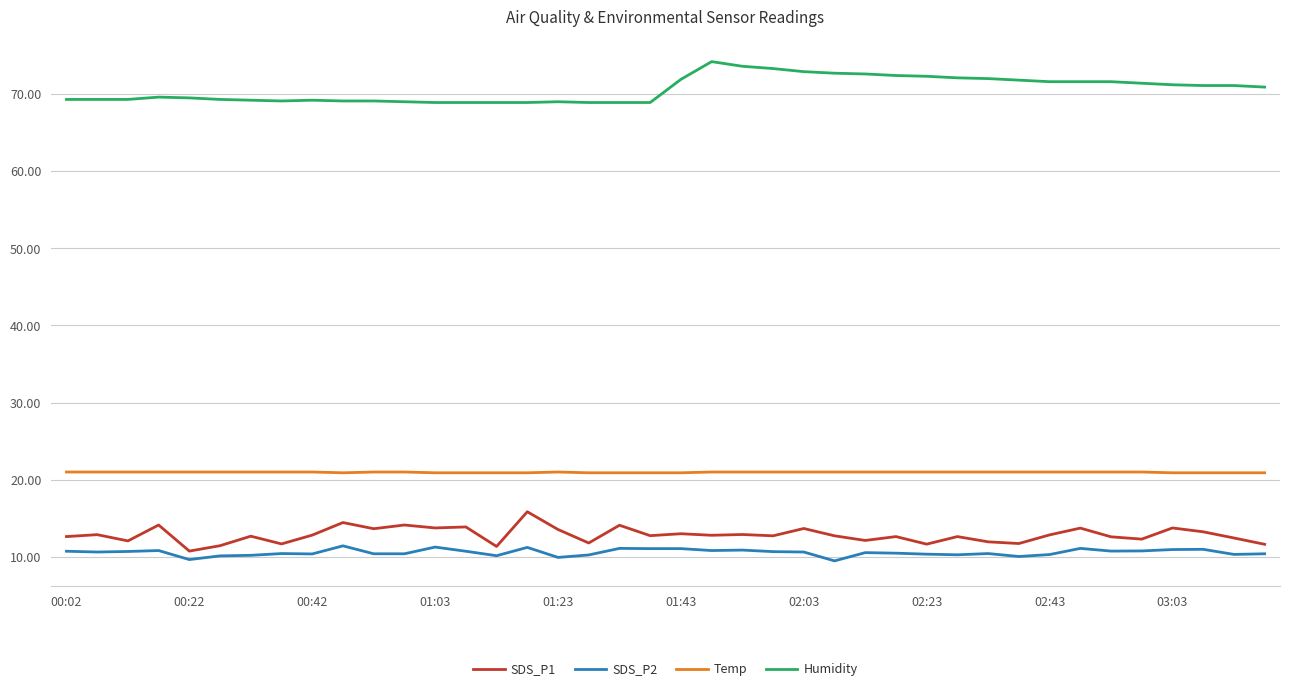

What is the lowest value of the SDS_P2 series?

9.5